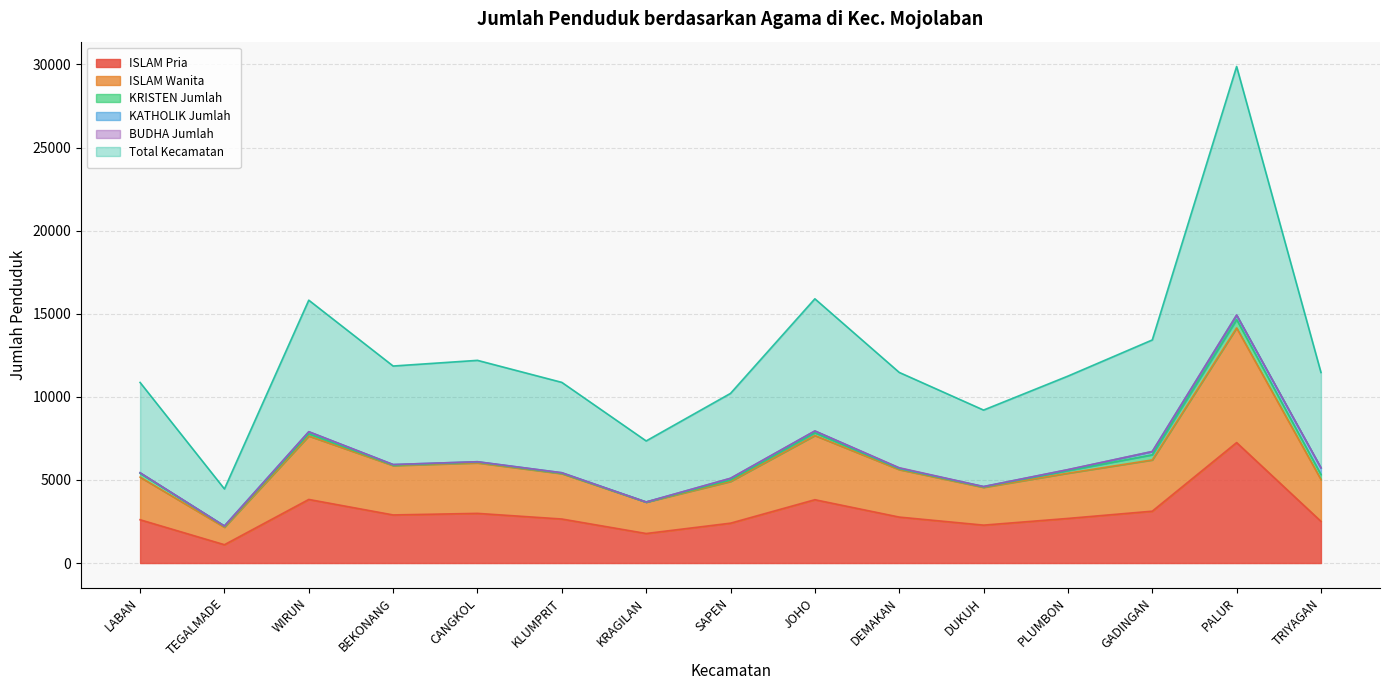

True or false: ISLAM Wanita has a value of 6932 at TRIYAGAN.

False